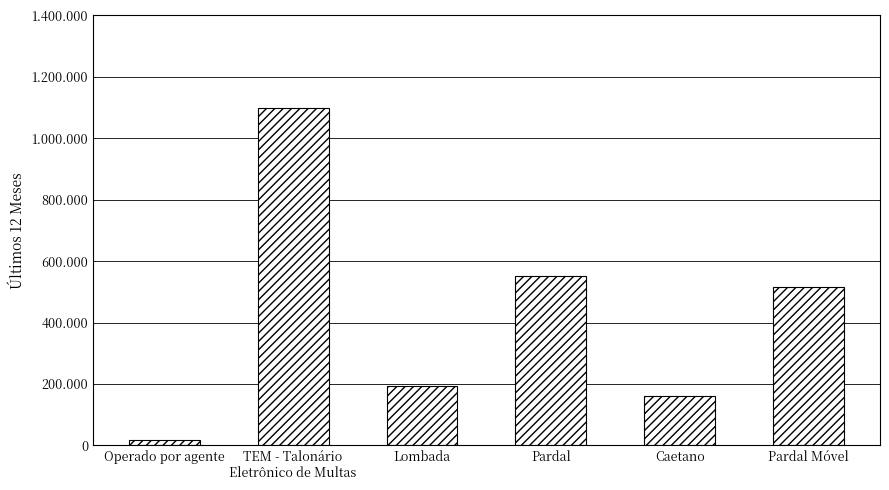

Does the chart contain any negative values?

No